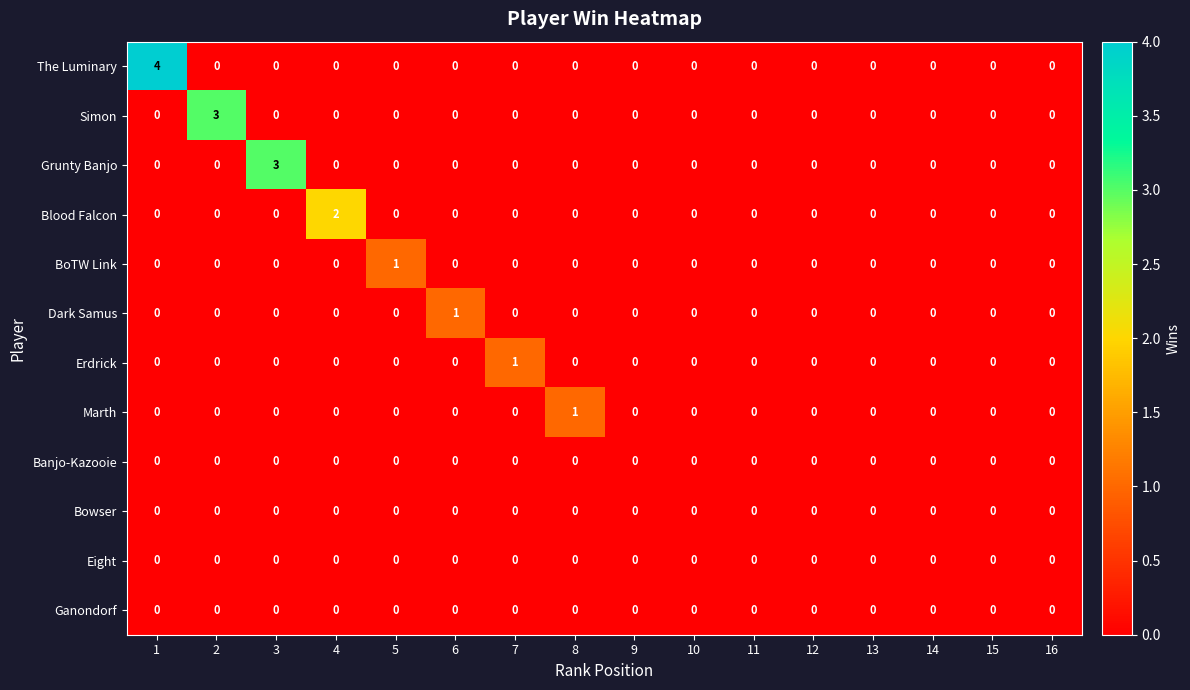

What is the spread (max minus min) of values at 3?

3